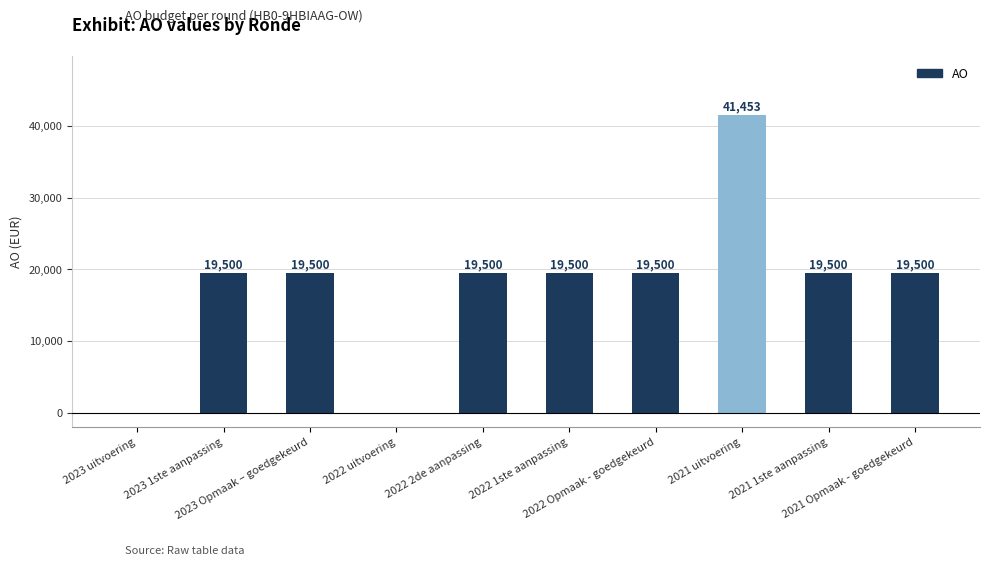

What is the maximum value shown in the chart?

41453